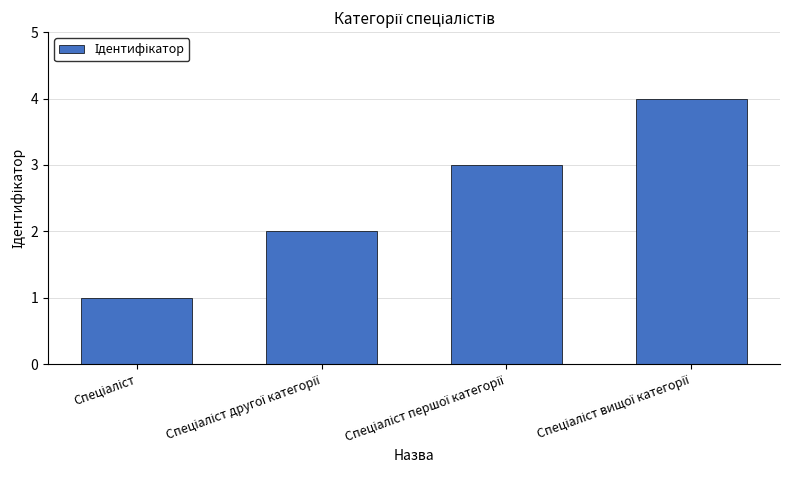

What is the sum of all values?

10